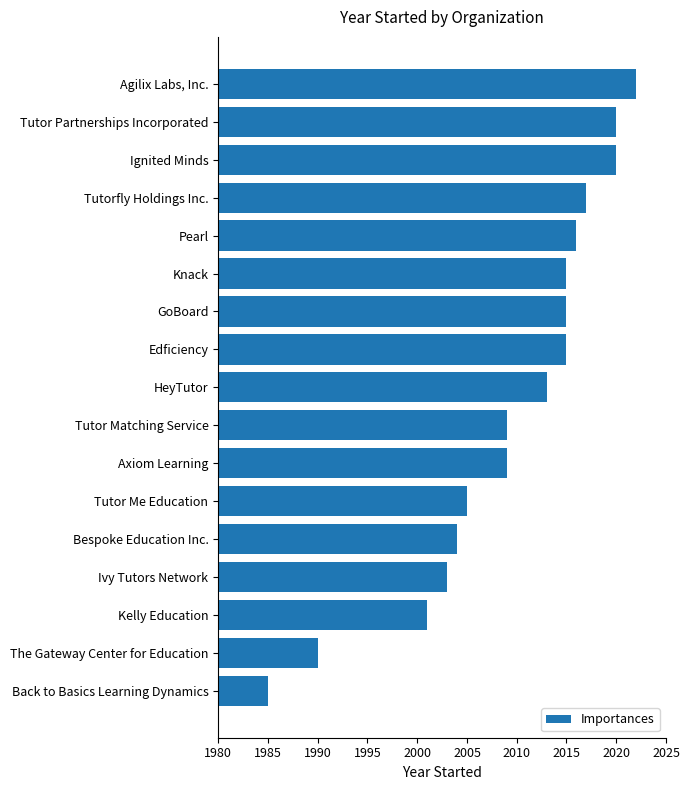

Are the bars horizontal?

Yes